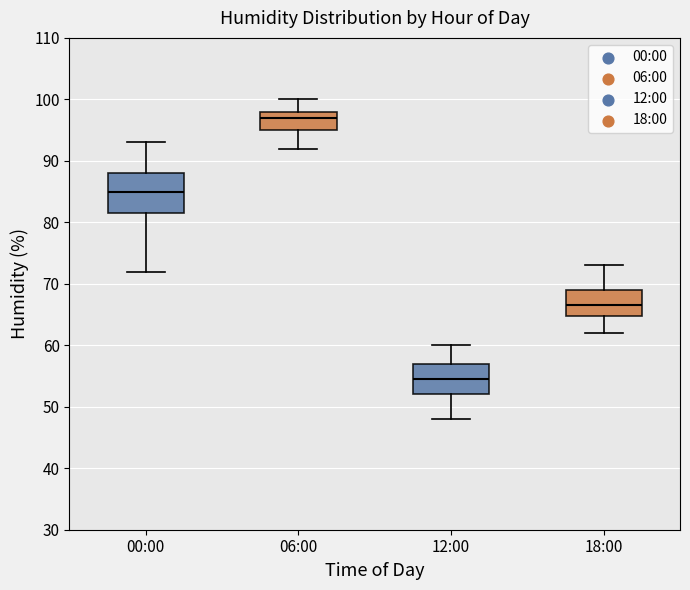

Which box is the tallest, from its lower edge to its upper edge?

00:00